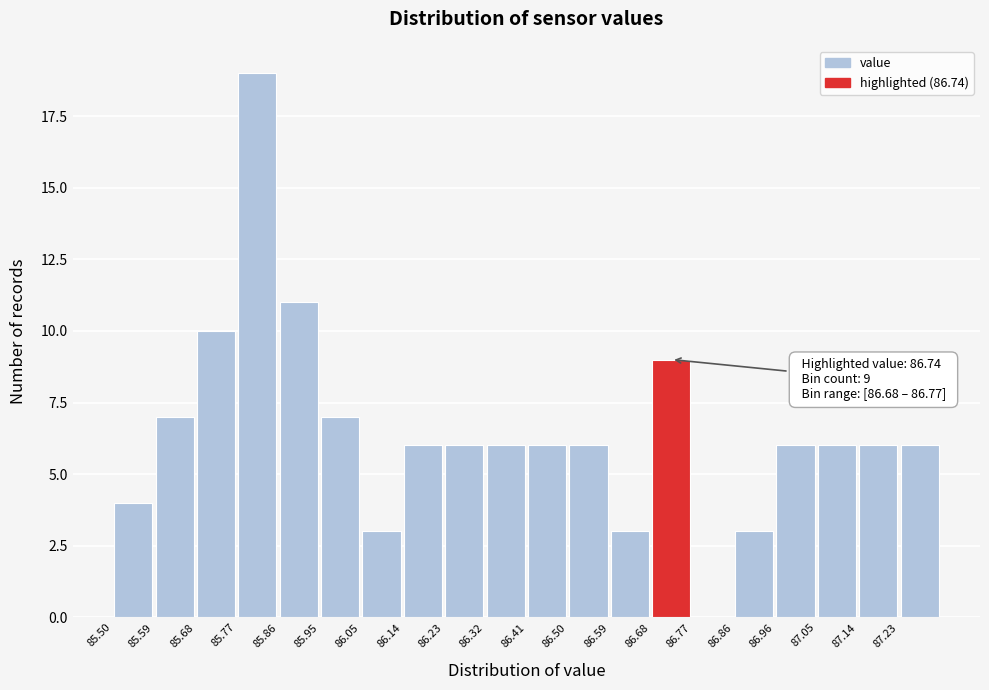

Over which range of the x-axis is the bar tallest?

85.773 to 85.864